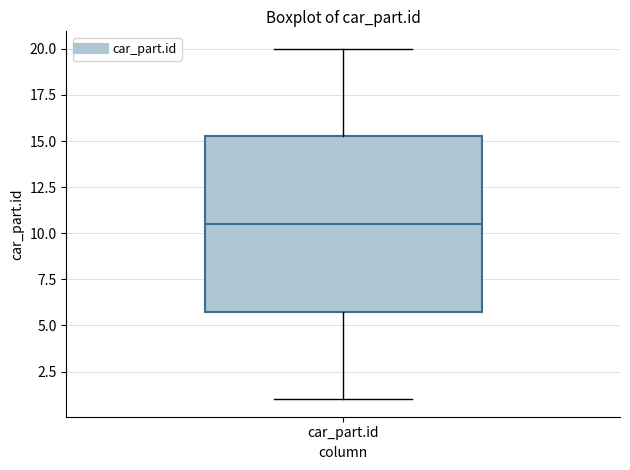

Transcribe this box plot: give where the median line is, the range the box spans, and where the two whiskers end, as read against the y-axis. The values are not printed on the chart, so give them approximately, as read against the axis.

median 10.5, box 6.0 to 15.5, whiskers 1.0 to 20.0